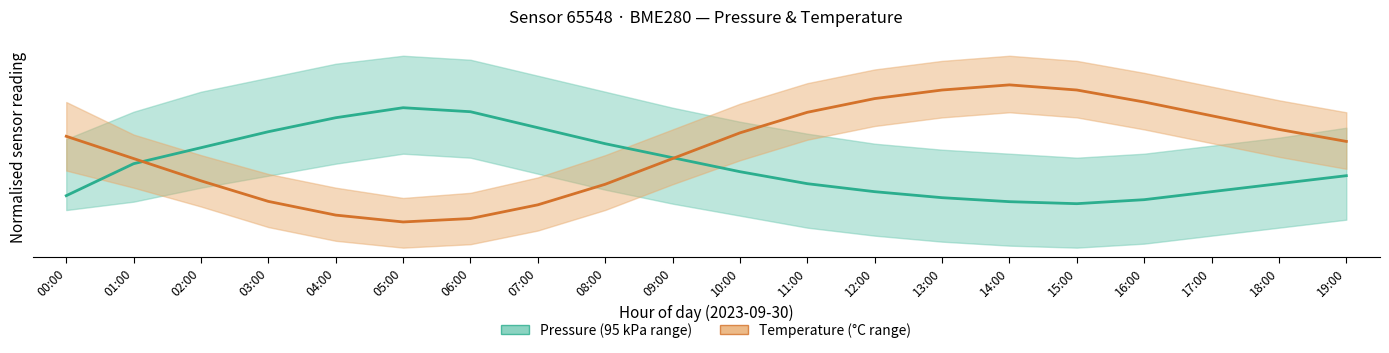

What is the sum of the Temperature values at 09:00 and 15:00?

25.7